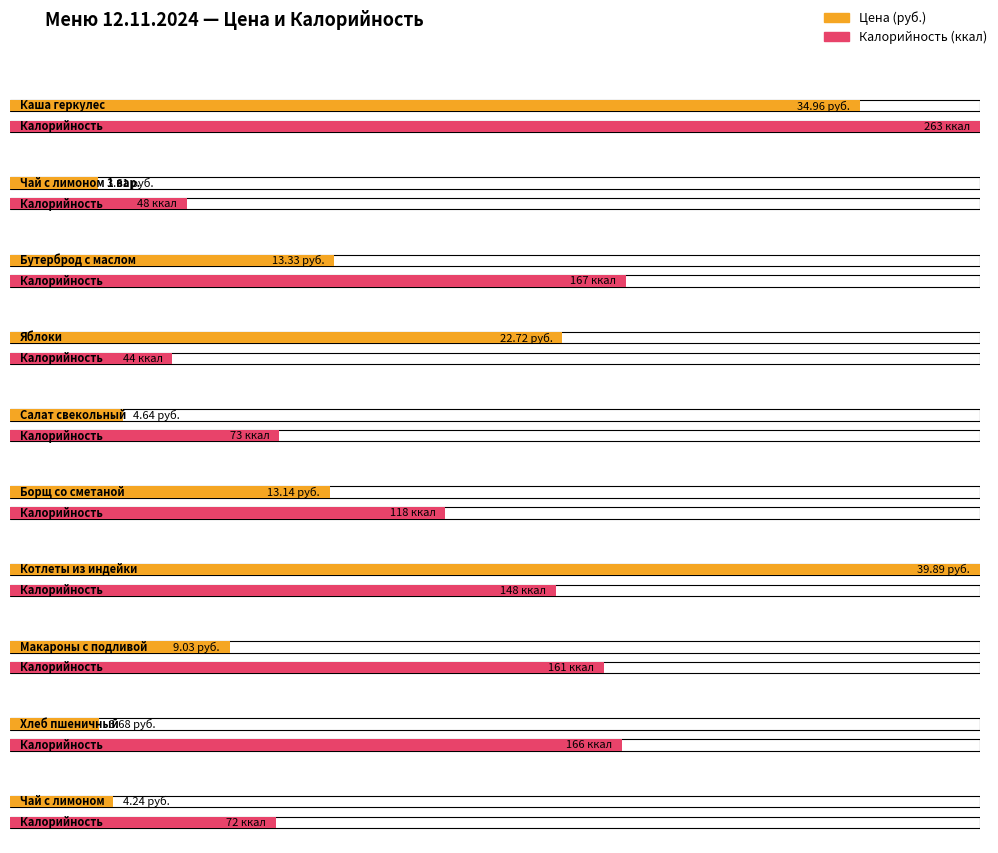

How many series are shown in this chart?

2